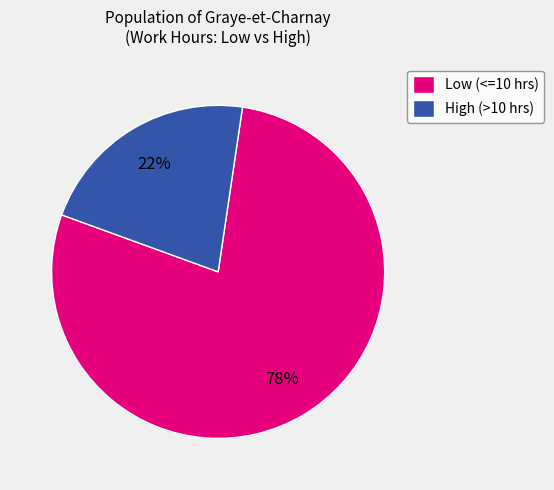

What percentage is the Low (<=10 hrs) slice, to the nearest percent?

78%